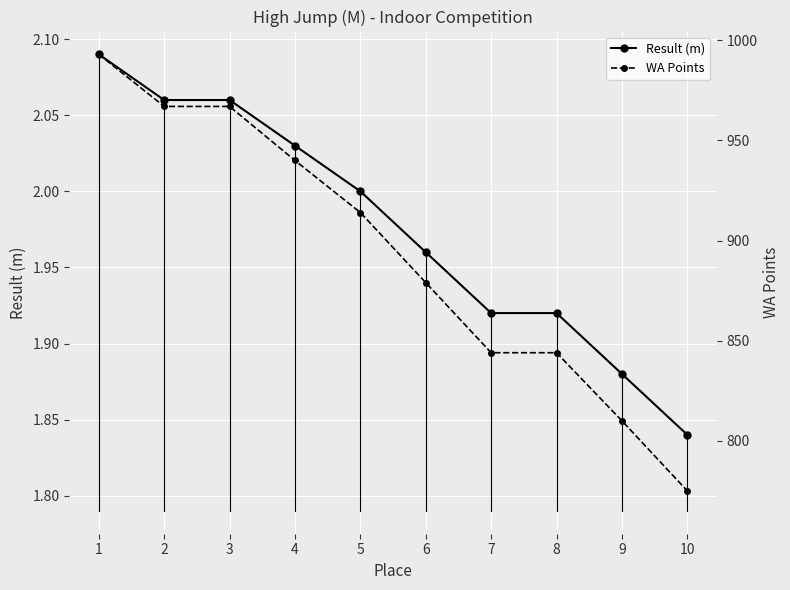

Which series has the widest spread of values?

WA Points